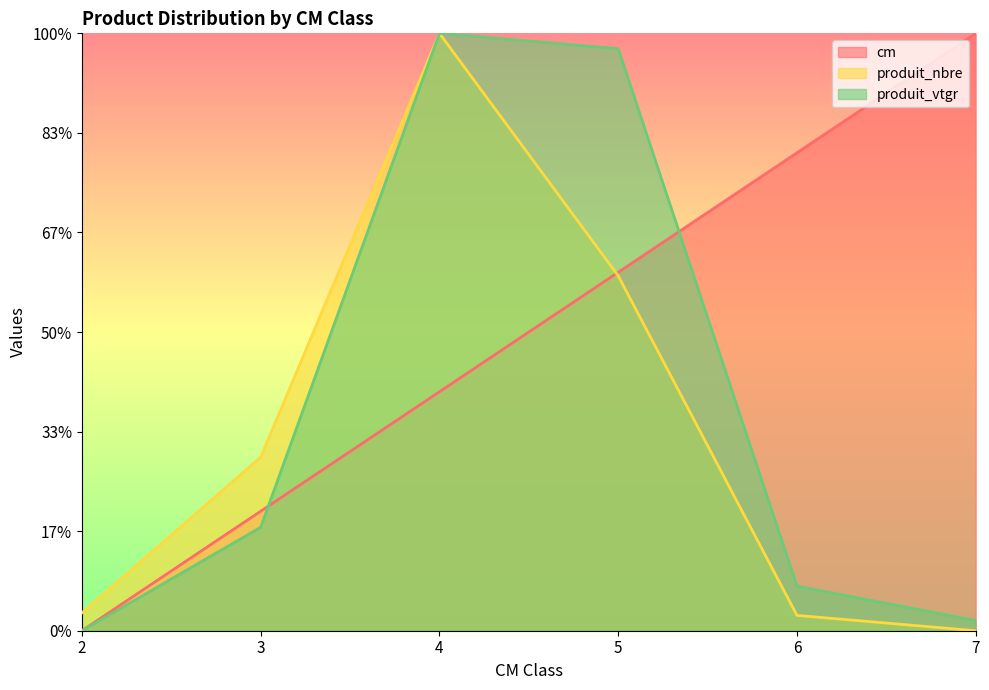

What is the approximate value of produit_nbre at 6?

7.7